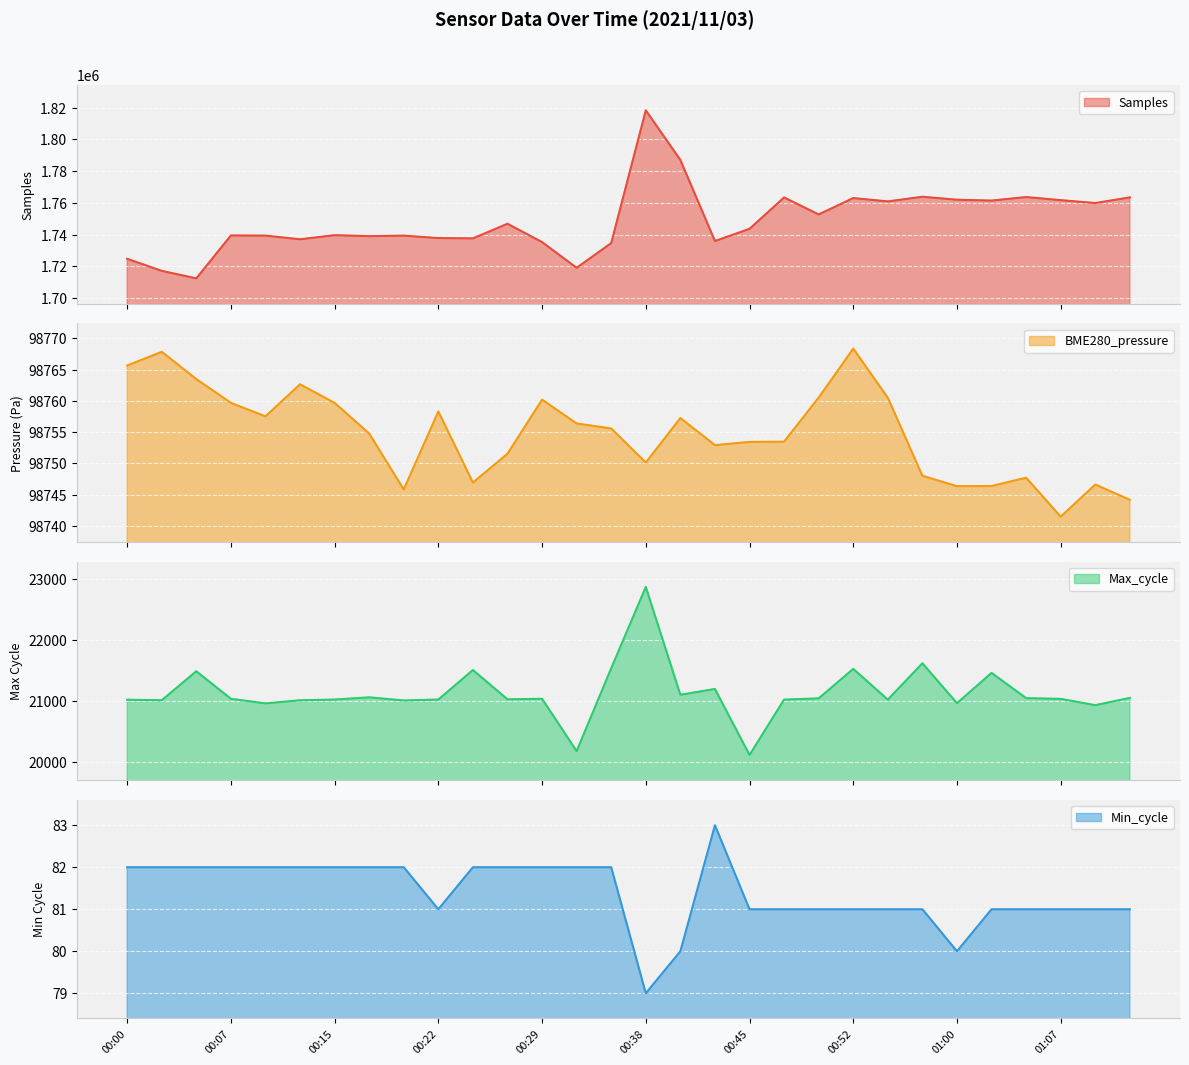

At which label is Samples closest to 1765352?

00:57